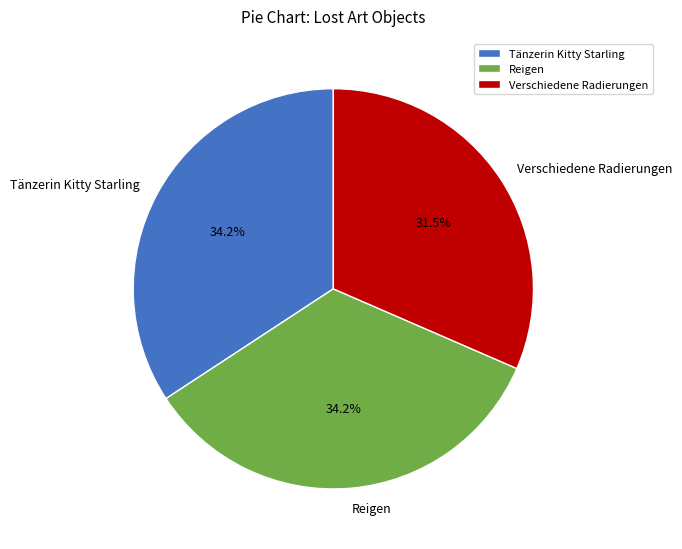

Is it true that Reigen is 34% of the pie?

True